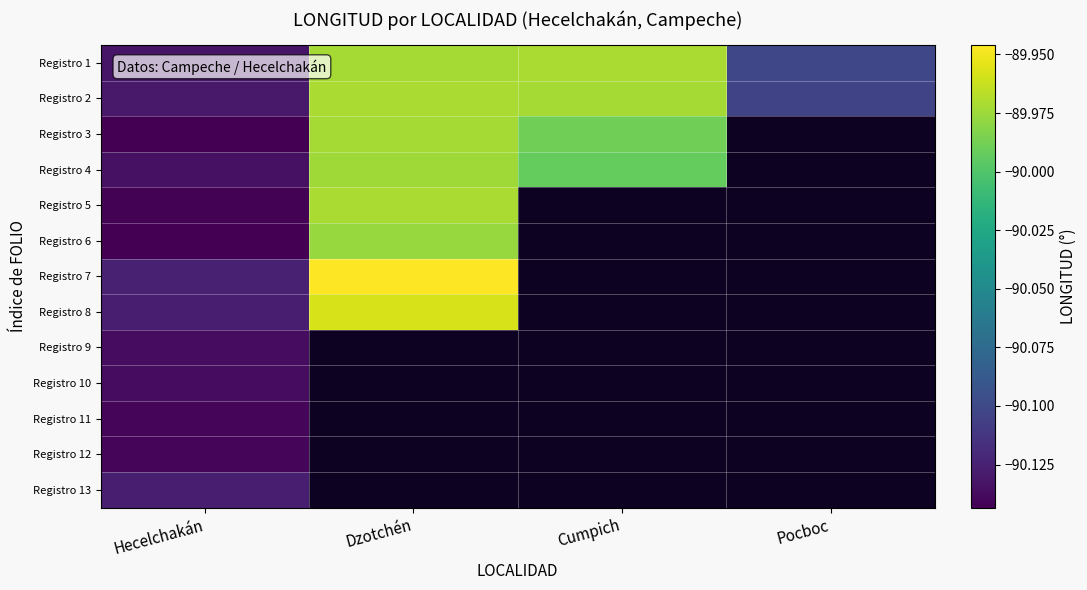

Is the value of Registro 6 at Cumpich greater than the value of Registro 10 at Hecelchakán?

No